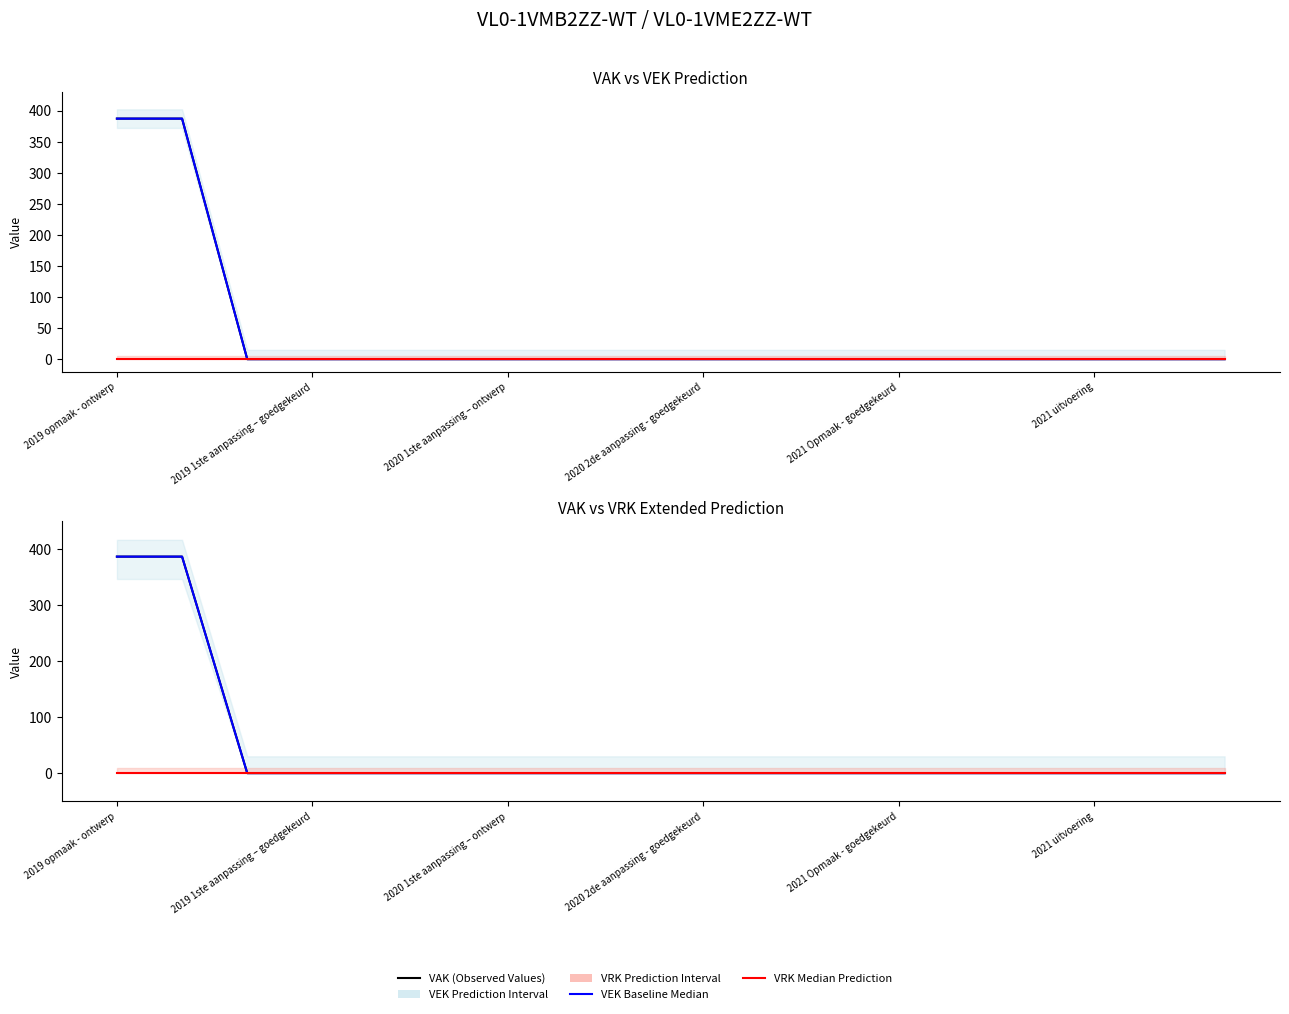

How many lines are shown in the chart?

3